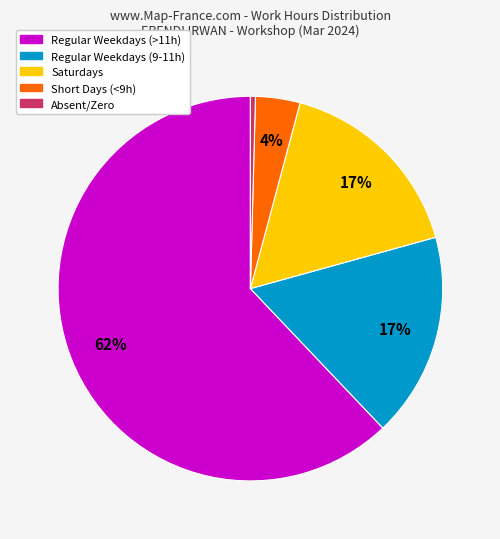

How many segments does this pie chart have?

5